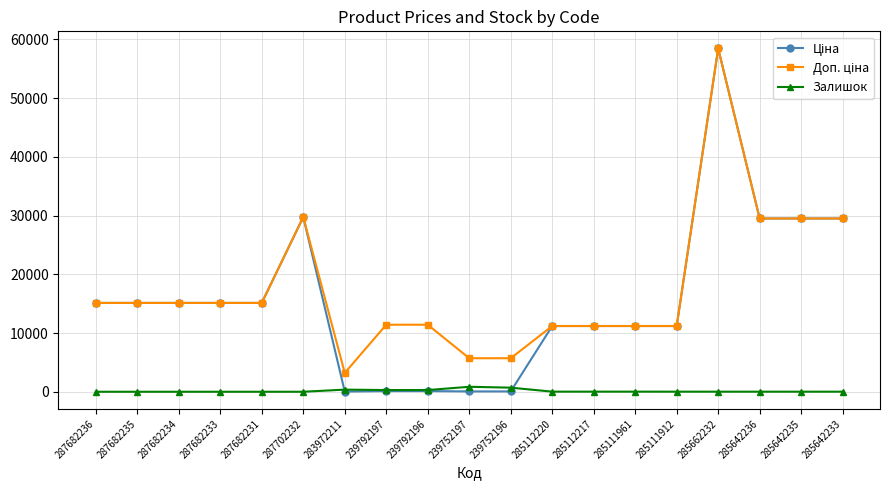

At which category is the sum across all series the highest?

285662232